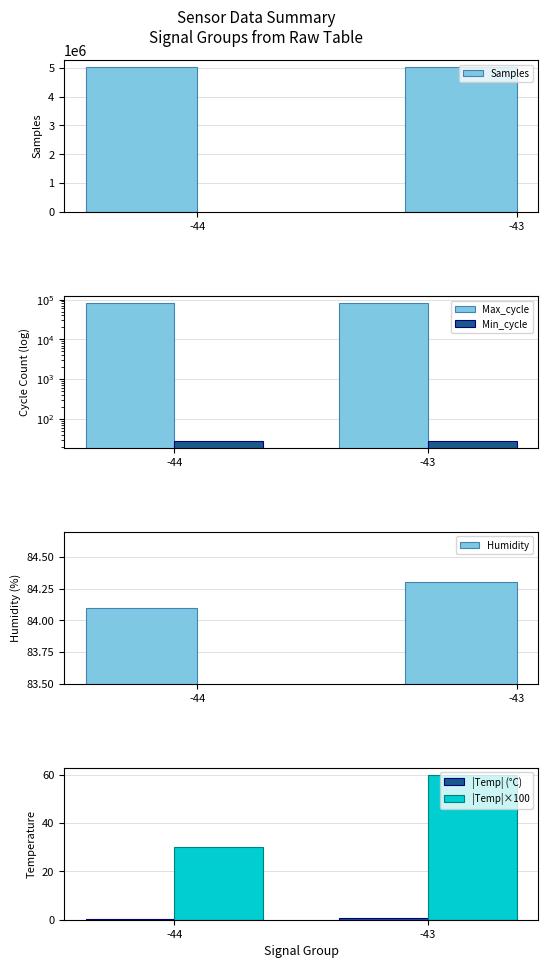

At which category does the chart reach its peak across all series?

-44